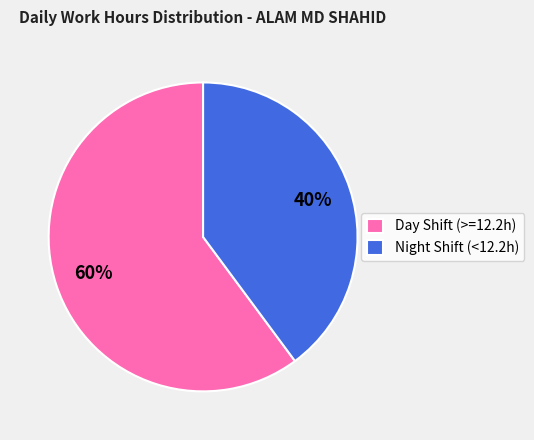

Count the number of slices in the pie.

2